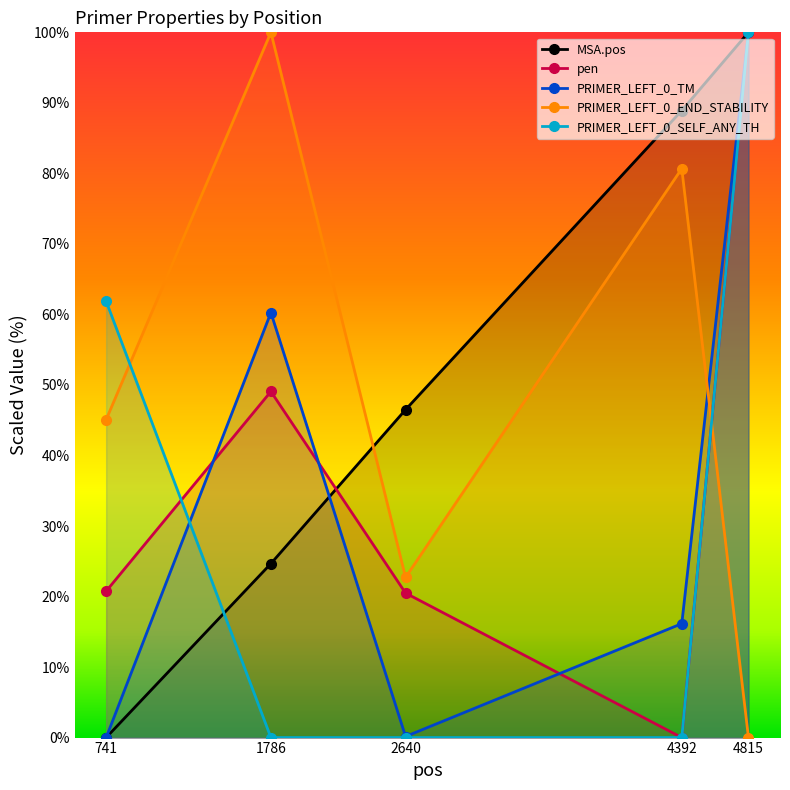

Which series has the largest total across all categories?

MSA.pos